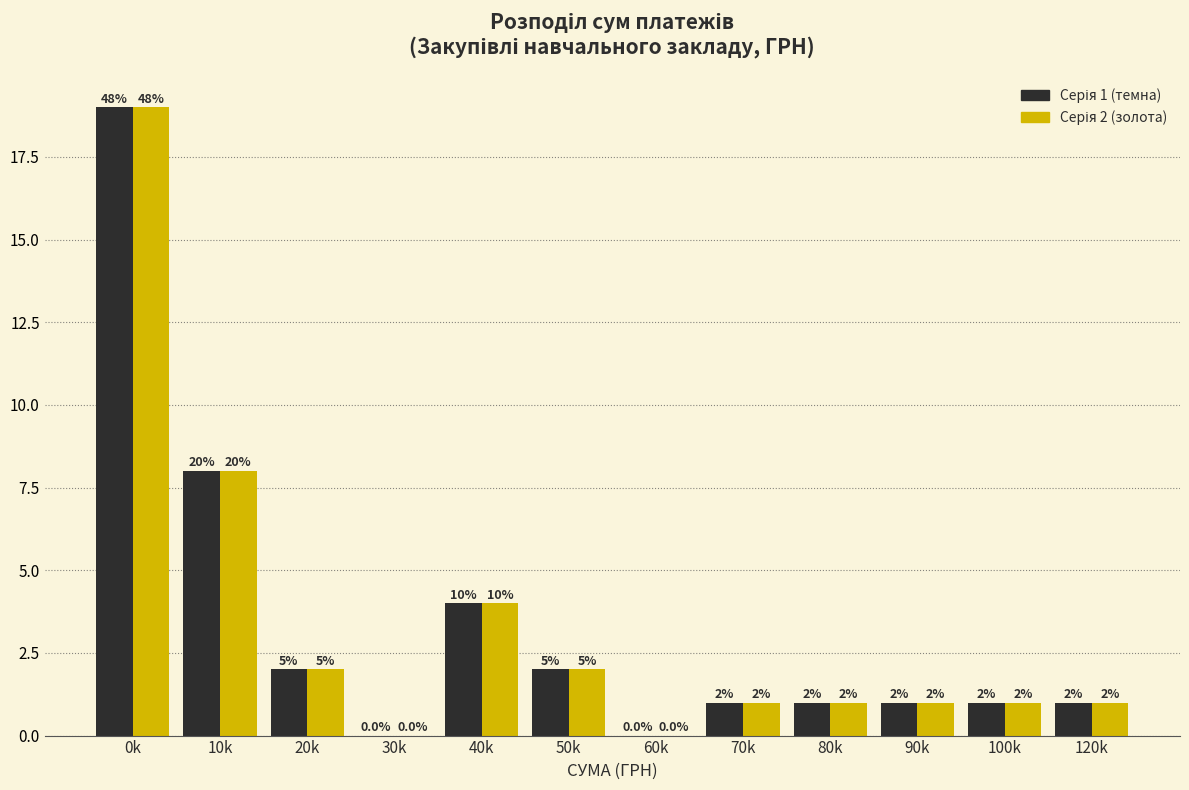

Which category has the highest value across all series?

0k